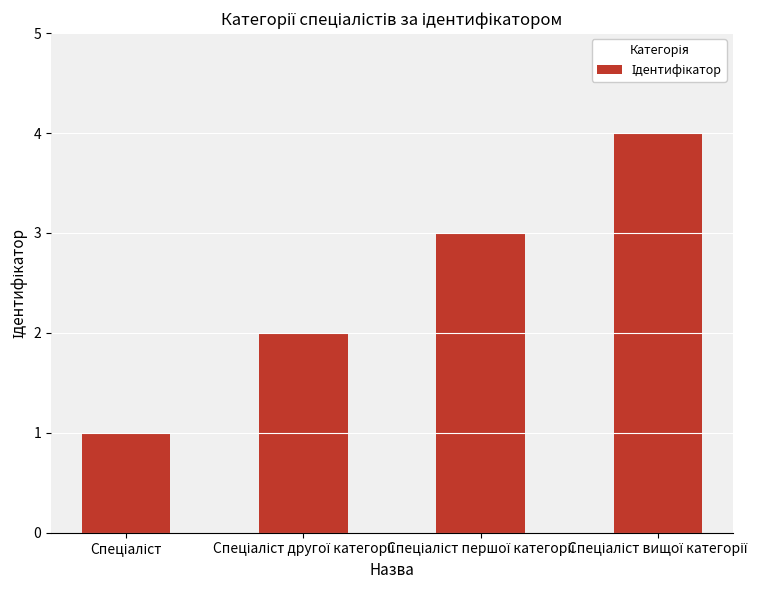

How many distinct data groups are displayed?

1